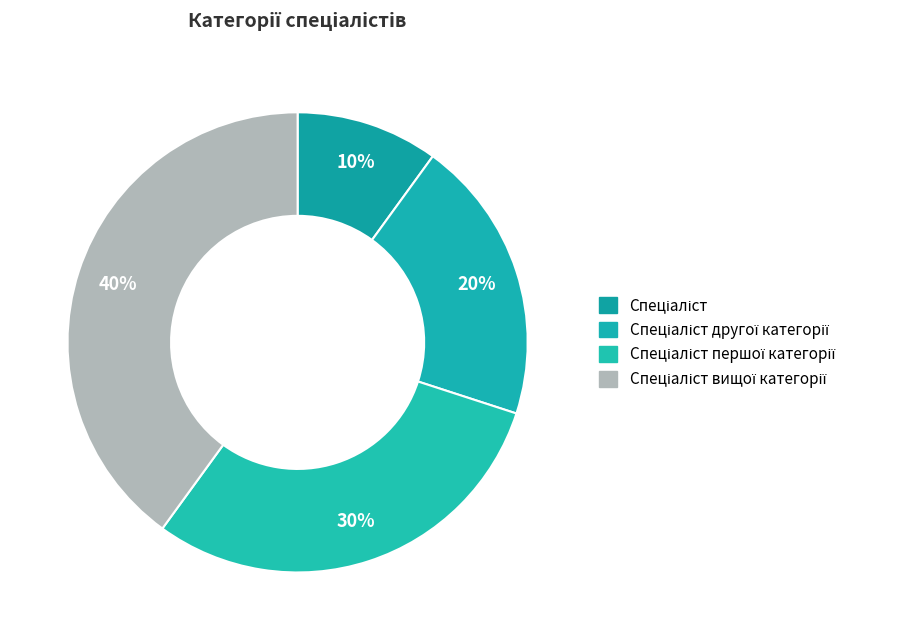

The Спеціаліст першої категорії slice represents 30% of the pie. True or false?

True